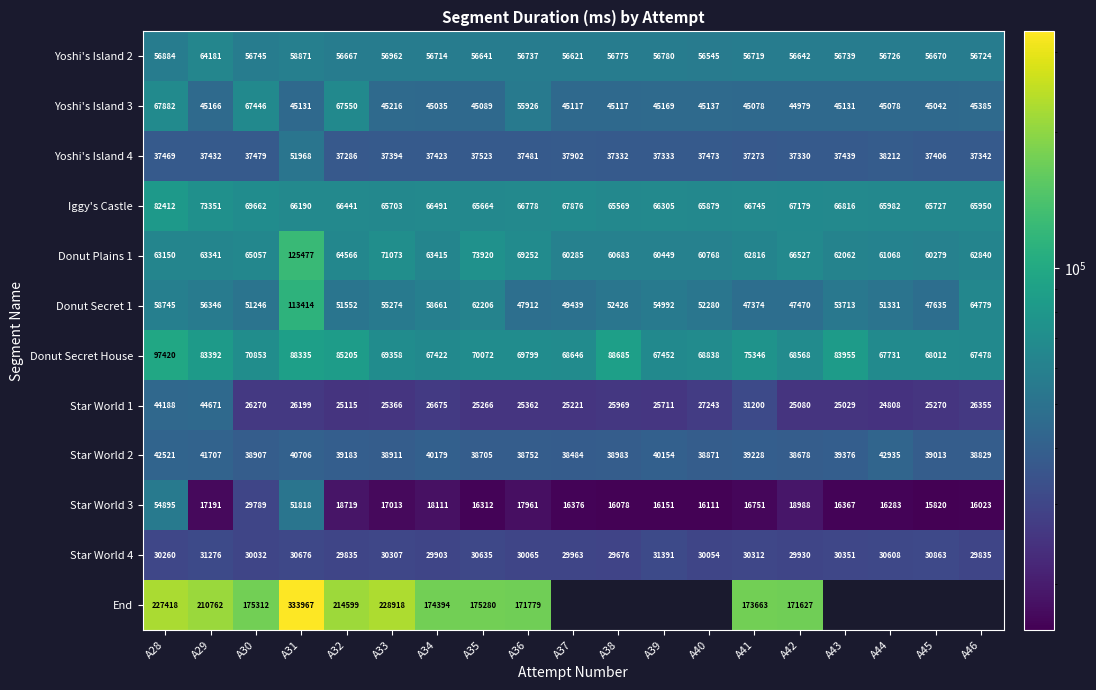

What is the maximum value shown in the chart?

333967.0